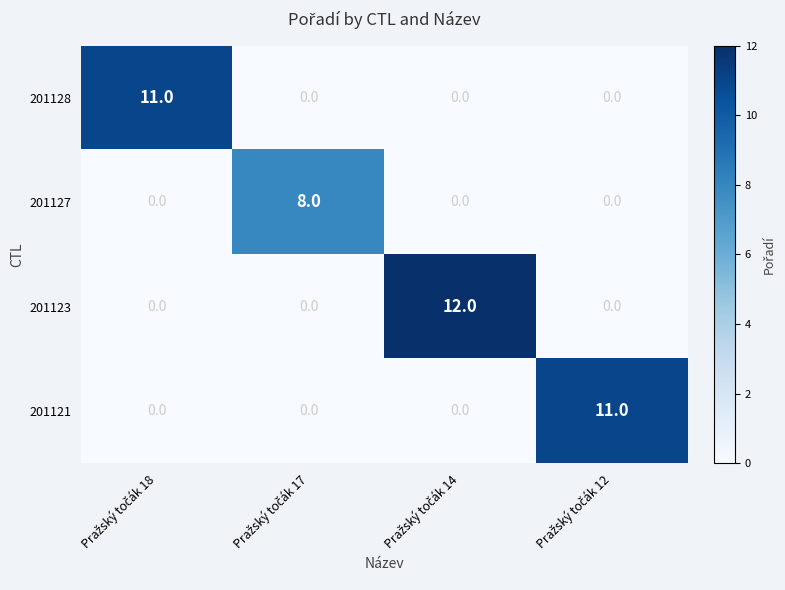

What is the maximum value for 201127?

8